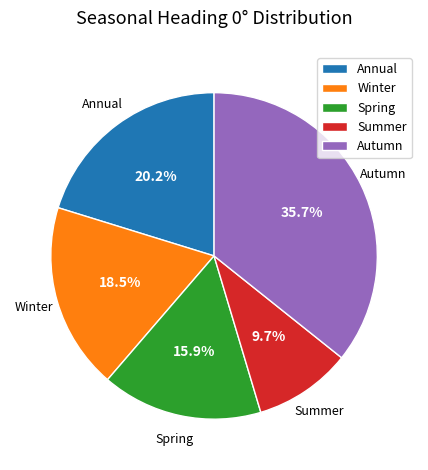

Does Autumn account for over 50% of the chart?

No